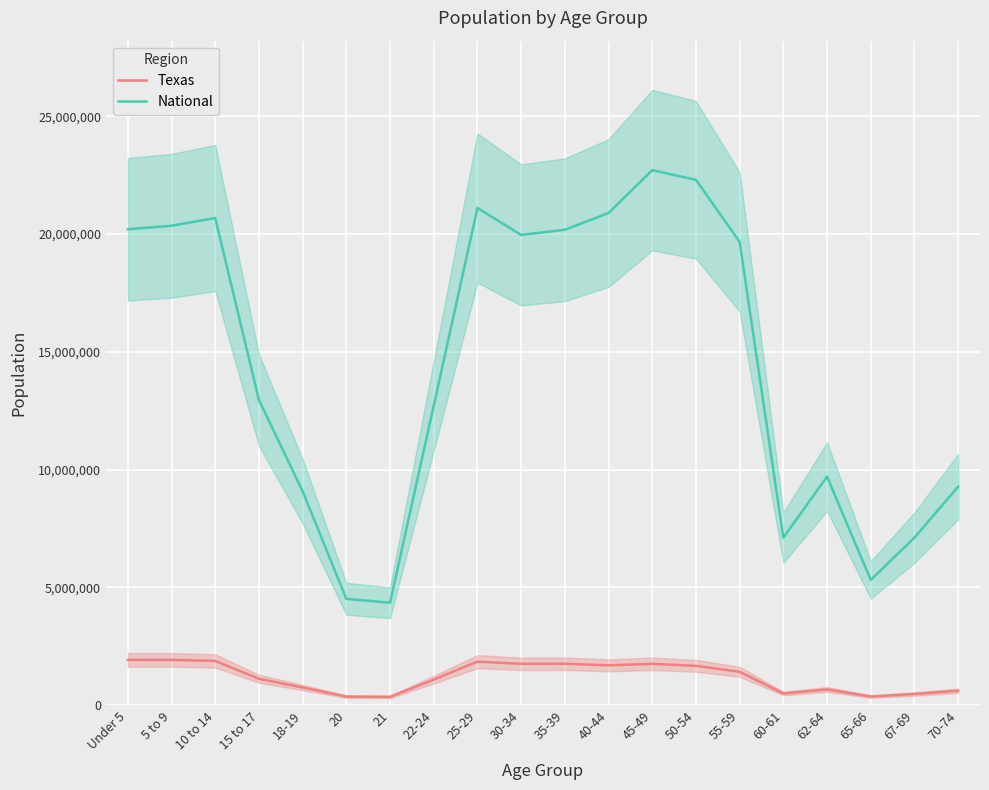

In Texas, how many points are higher than both neighbors (excluding endpoints)?

4